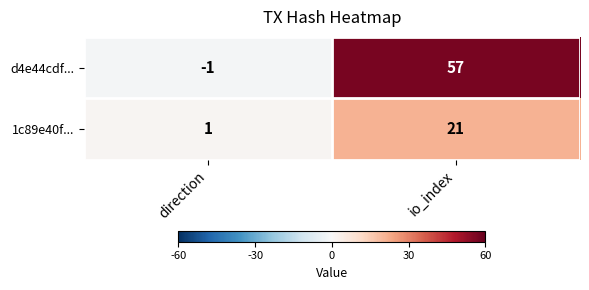

The d4e44cdf... series shows 86 at io_index. True or false?

False